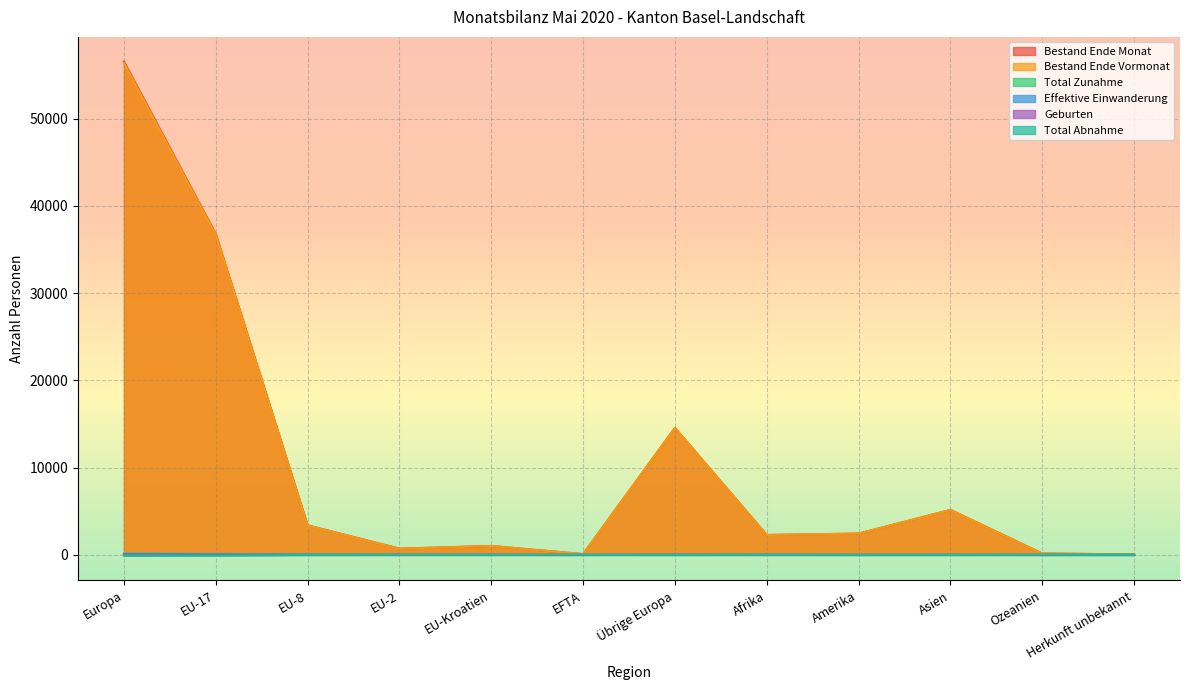

Reading right to left, transcribe all the data shown in this chart.

Bestand Ende Monat: 52	155	5157	2435	2281	14555	87	1021	715	3385	36767	56530
Bestand Ende Vormonat: 52	154	5140	2442	2274	14539	87	1014	696	3362	36673	56371
Total Zunahme: 0	0	19	5	12	26	0	5	9	33	113	186
Effektive Einwanderung: 0	0	5	2	5	13	0	2	7	19	52	93
Geburten: 0	0	3	0	3	10	0	1	1	5	31	48
Total Abnahme: 0	0	-9	-11	-1	-14	0	0	-1	-12	-76	-103